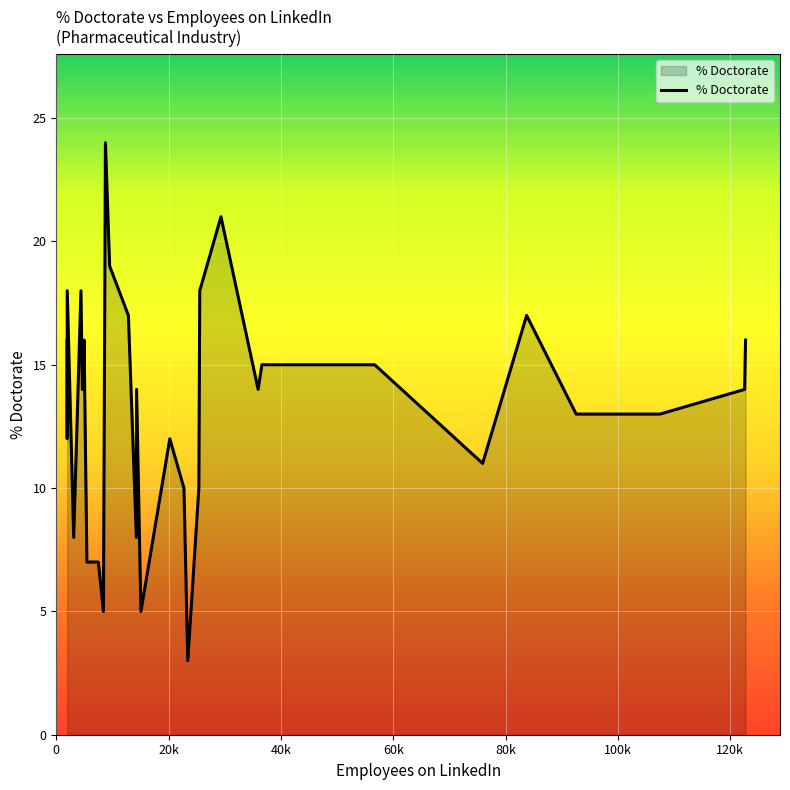

What is the difference between the maximum and minimum values?

21